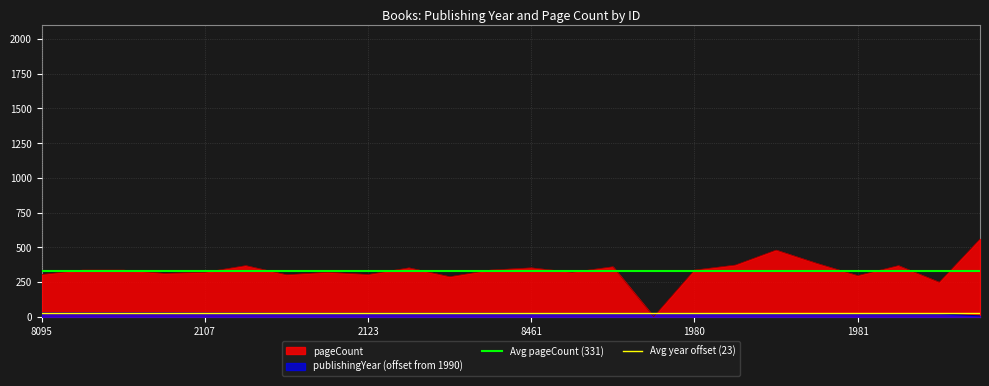

What is the minimum value for Avg year offset (23)?

23.7